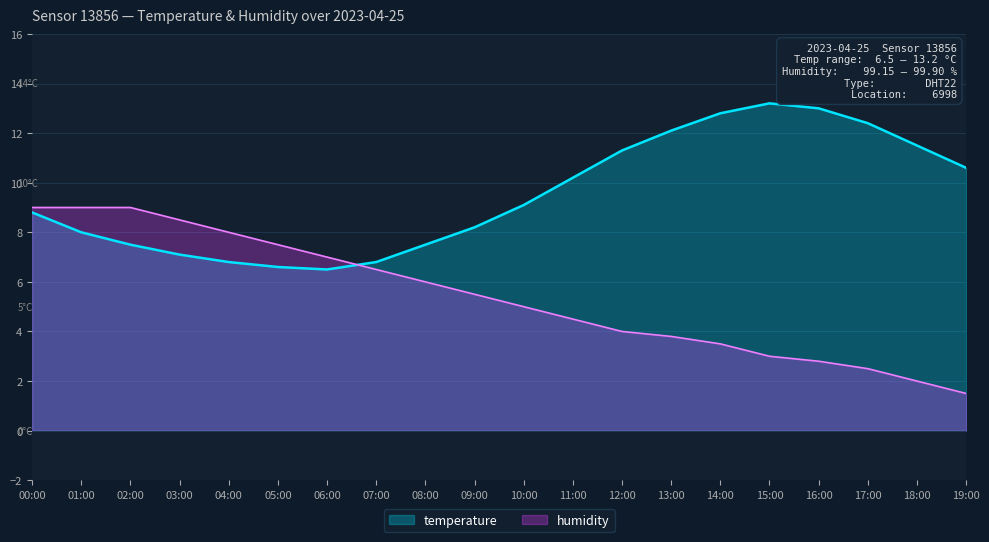

How many distinct data groups are displayed?

2